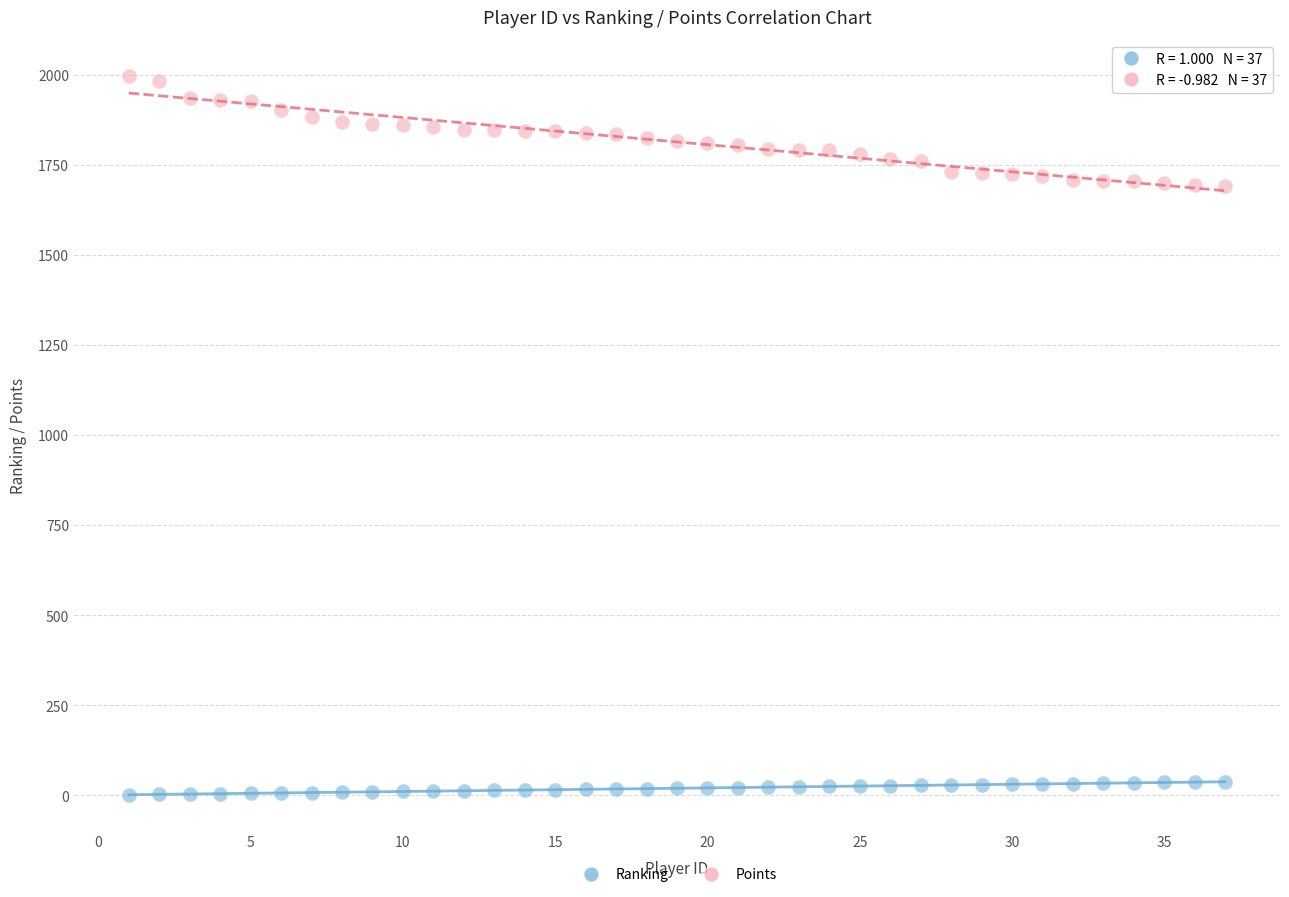

Across all data points, what is the range of Y values (max minus min)?

1995